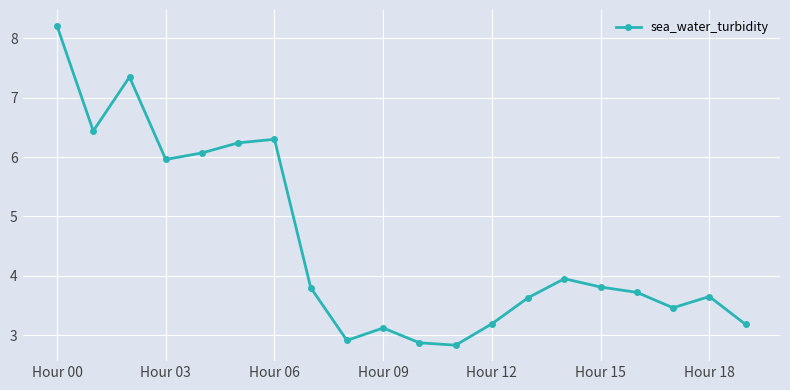

What is the sum of all values?

90.7